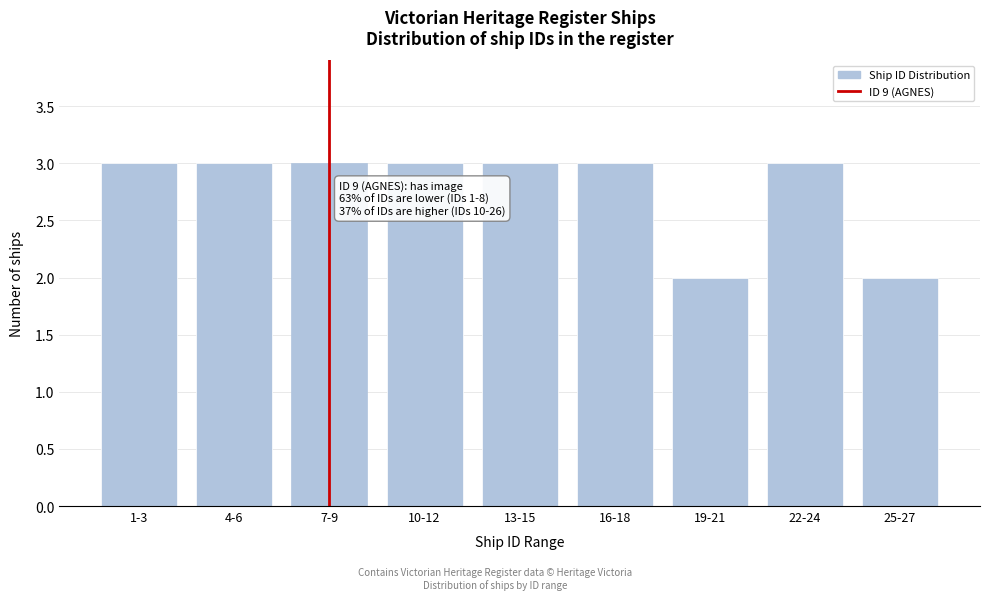

Reading left to right, extract all data points from this chart.

3	3	3	3	3	3	2	3	2